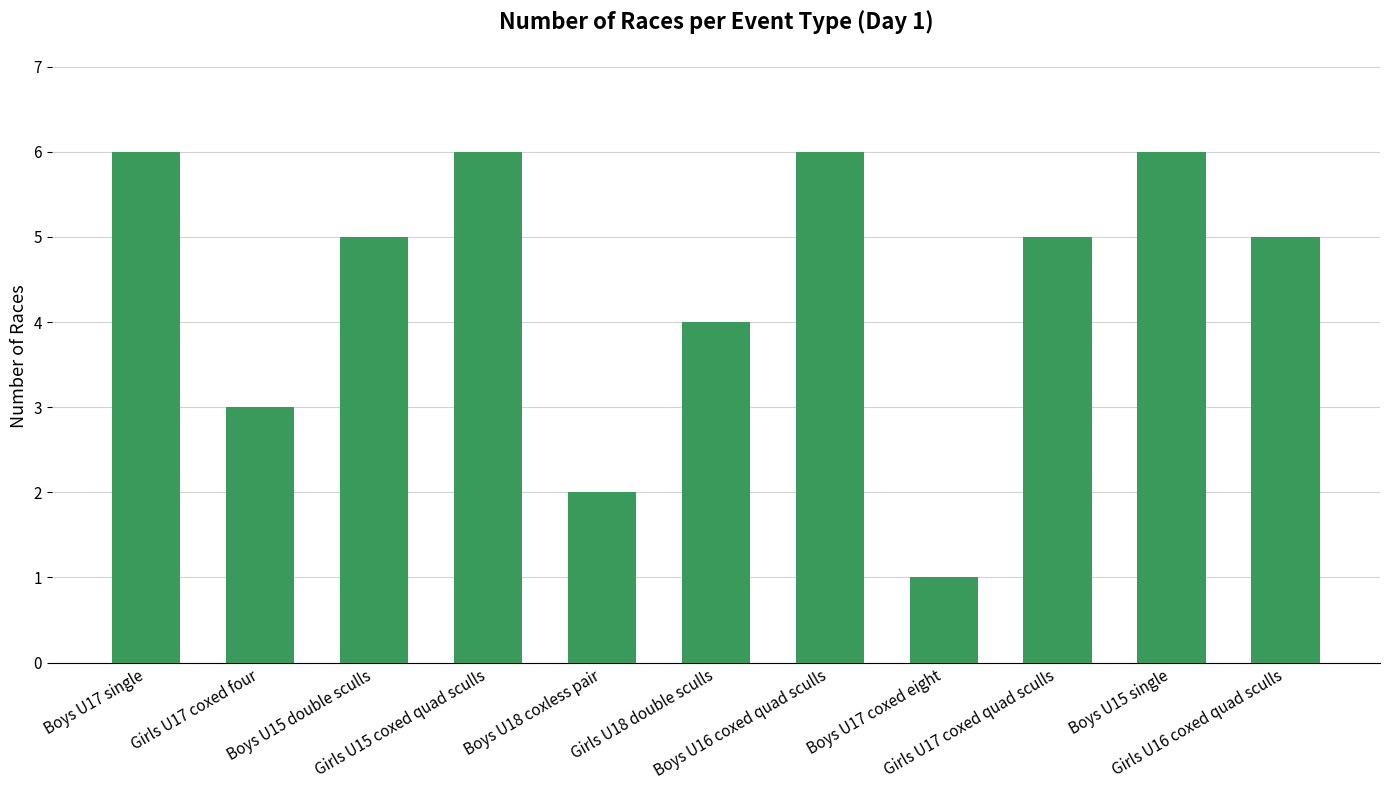

What is the smallest value displayed?

1